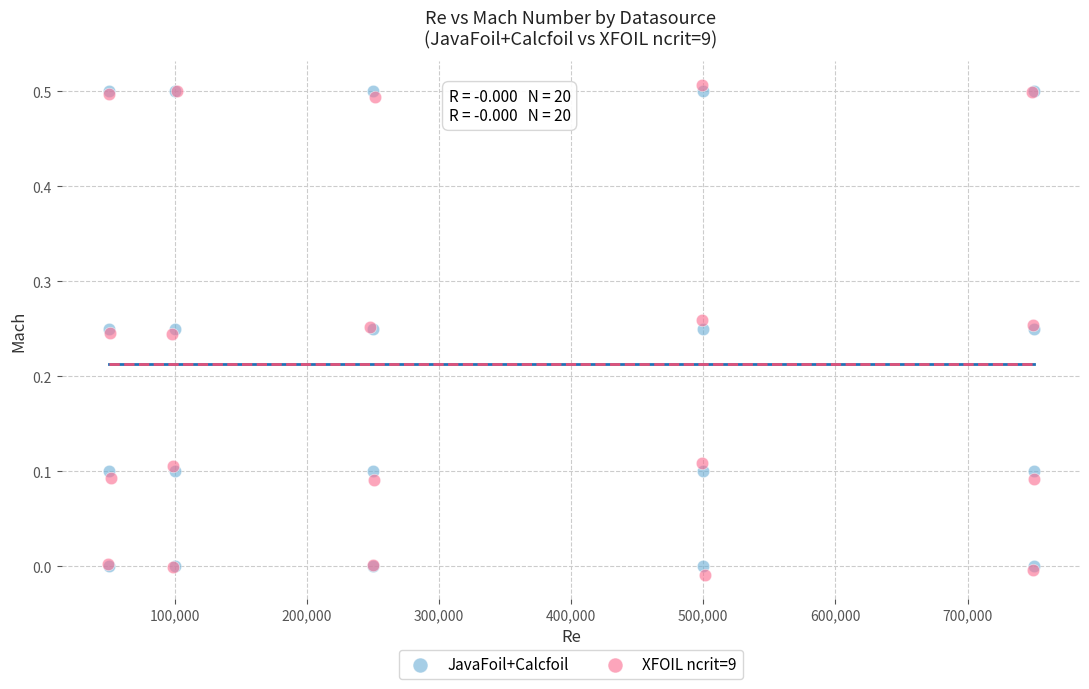

Which series reaches the minimum Y coordinate?

XFOIL ncrit=9